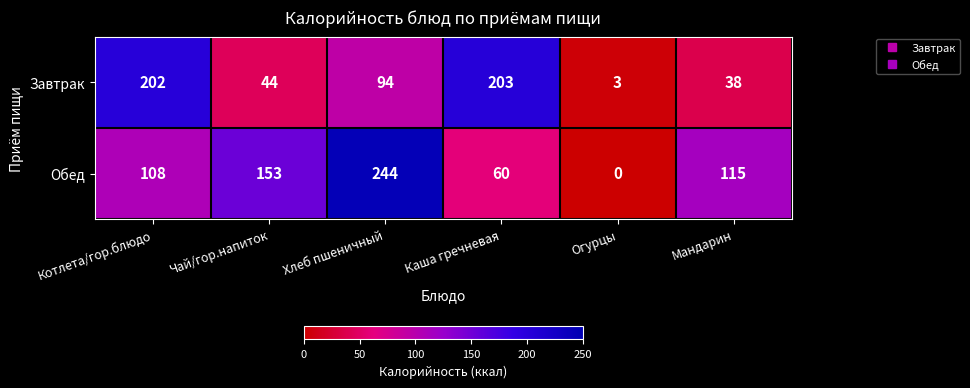

Reading left to right, transcribe all the data shown in this chart.

Завтрак: Котлета/гор.блюдо=202	Чай/гор.напиток=44	Хлеб пшеничный=94	Каша гречневая=203	Огурцы=3	Мандарин=38
Обед: Котлета/гор.блюдо=108	Чай/гор.напиток=153	Хлеб пшеничный=244	Каша гречневая=60	Огурцы=0	Мандарин=115